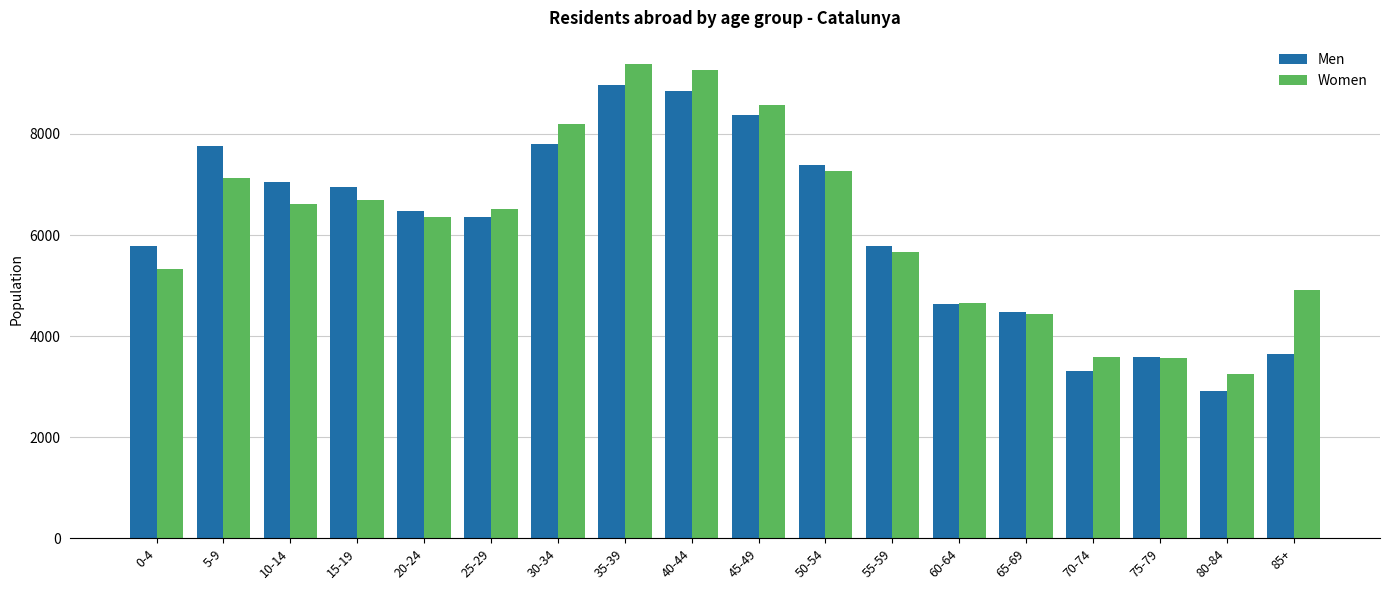

At which category does the chart reach its peak across all series?

35-39